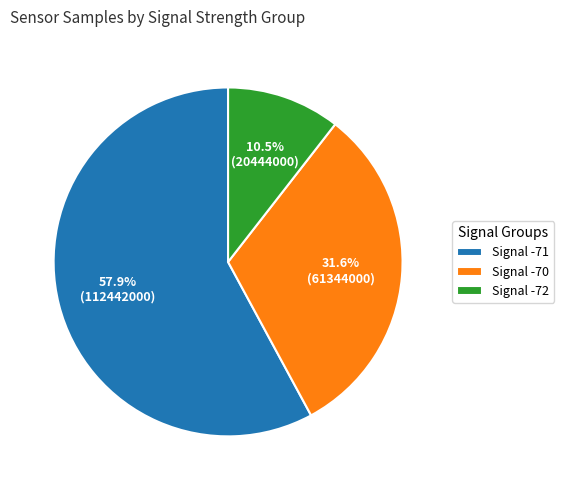

Which category accounts for the majority?

Signal -71